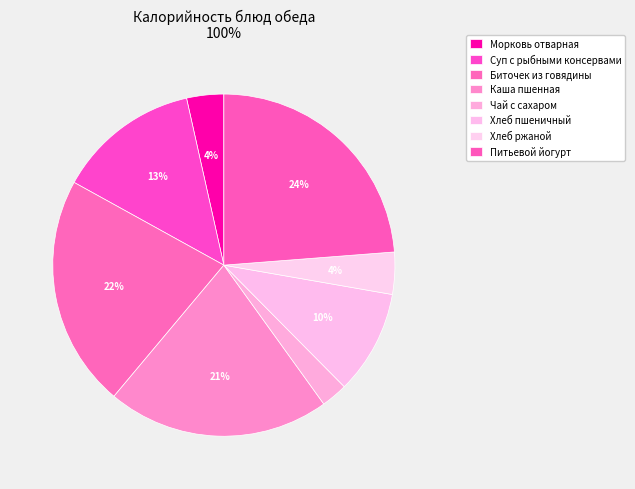

To the nearest percent, what is the combined percentage of Хлеб пшеничный and Каша пшенная?

31%